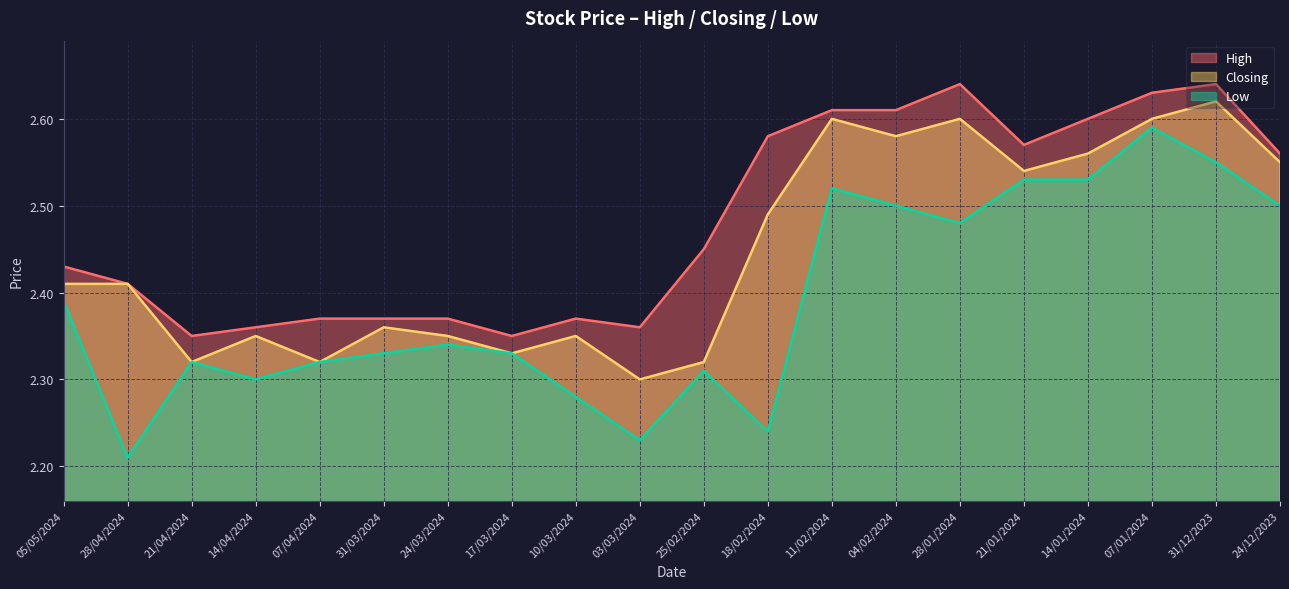

At how many categories does at least one series exceed 2?

20